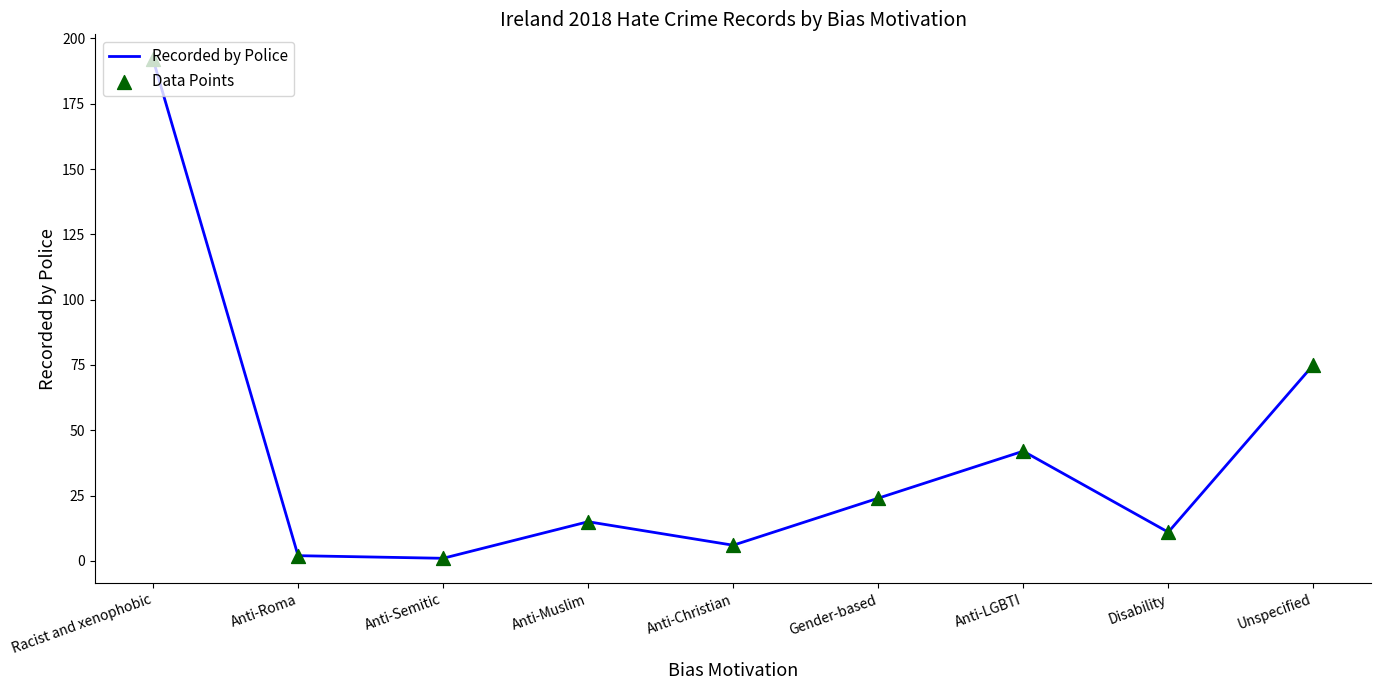

Is it true that the value at Anti-LGBTI is 42?

True